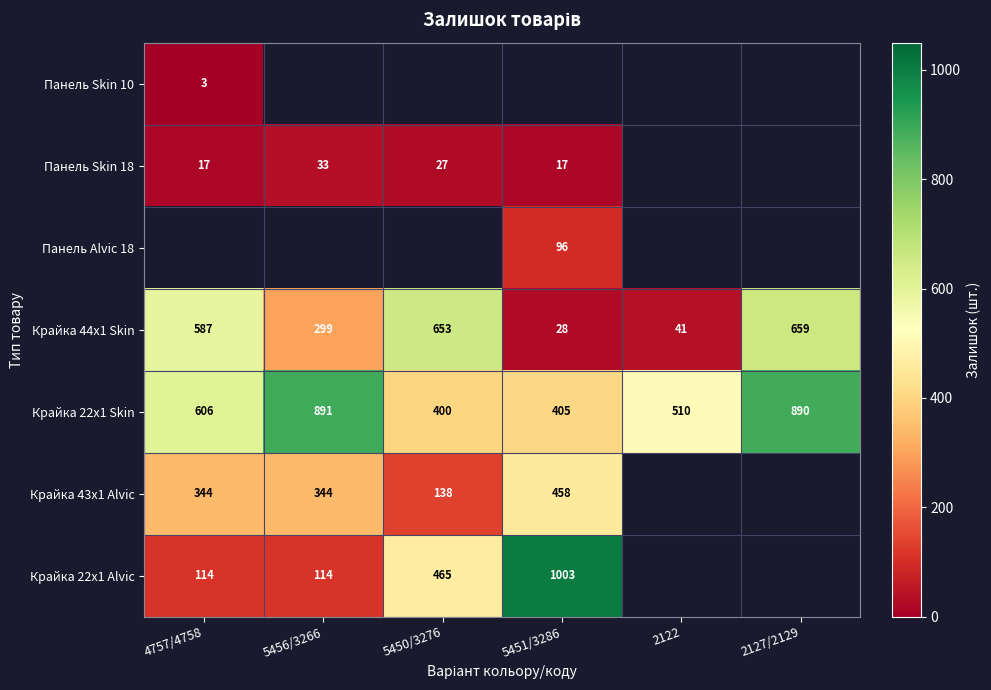

What is the difference between the Крайка 22x1 Skin values at 5456/3266 and 4757/4758?

285